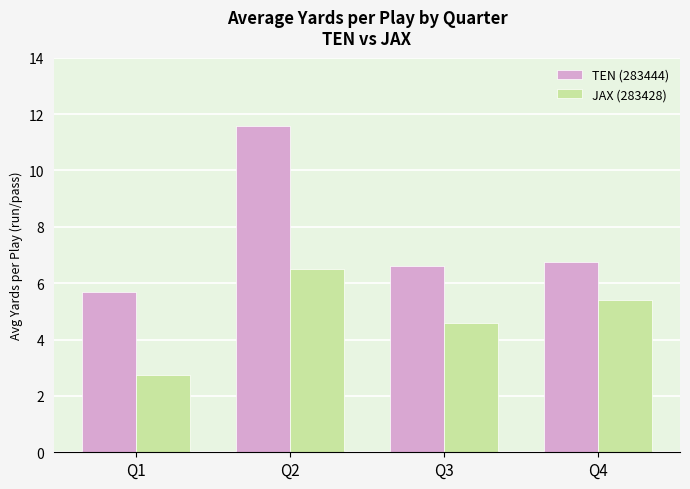

The TEN (283444) series shows 11.6 at Q2. True or false?

True